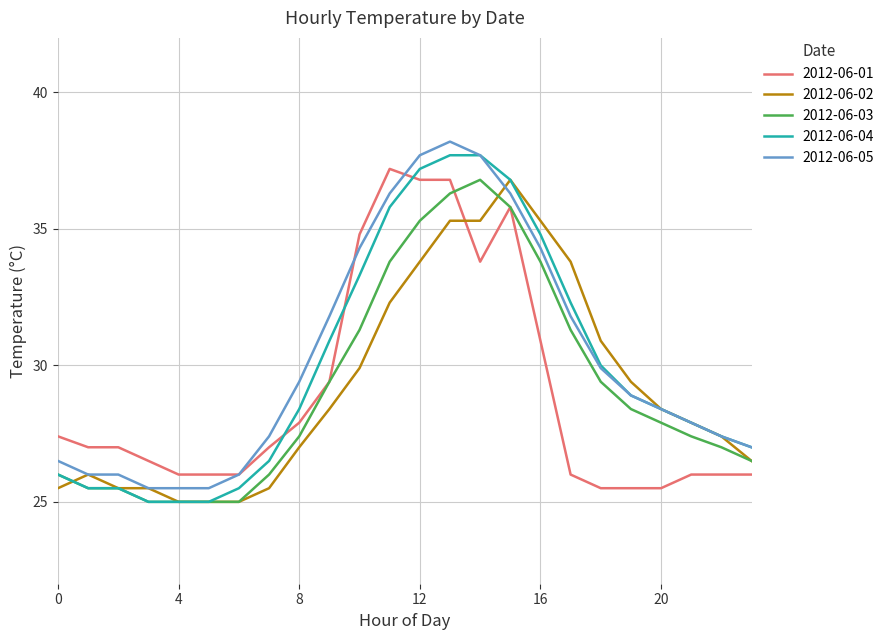

What is the smallest value displayed?

25.0